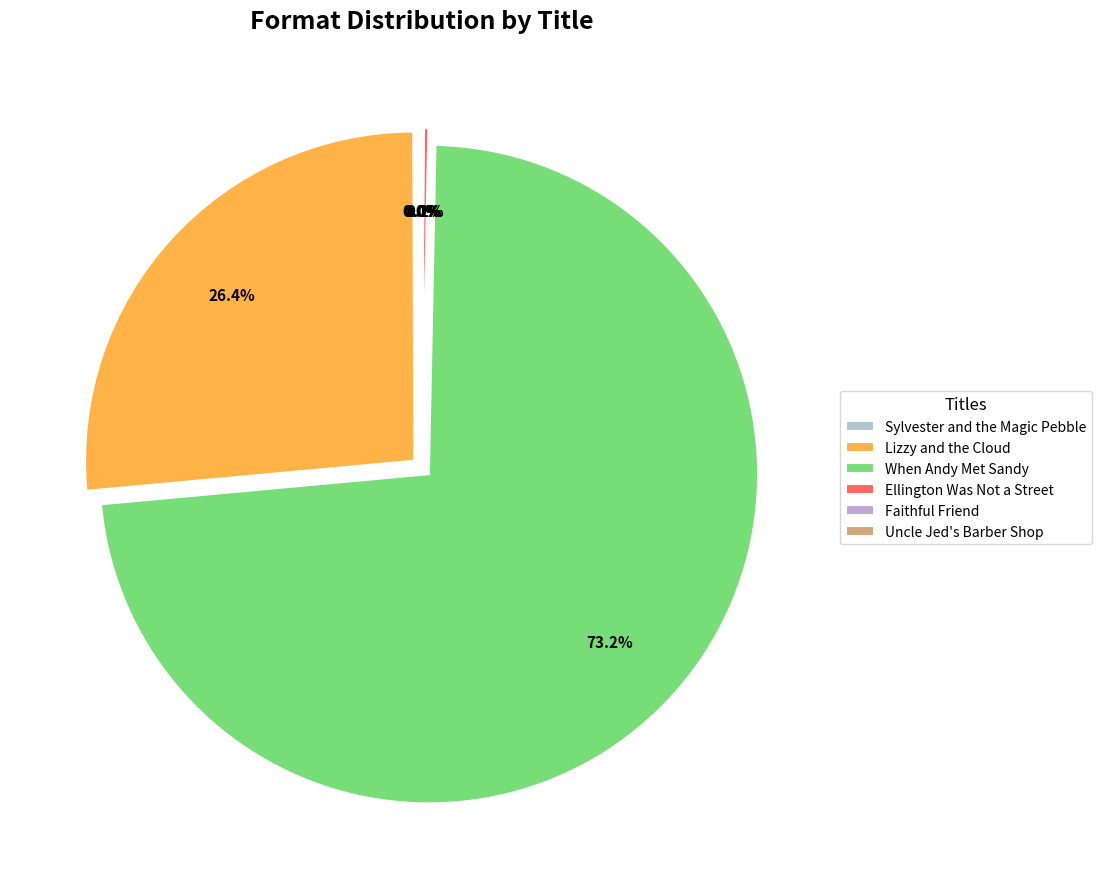

Count the number of slices in the pie.

6